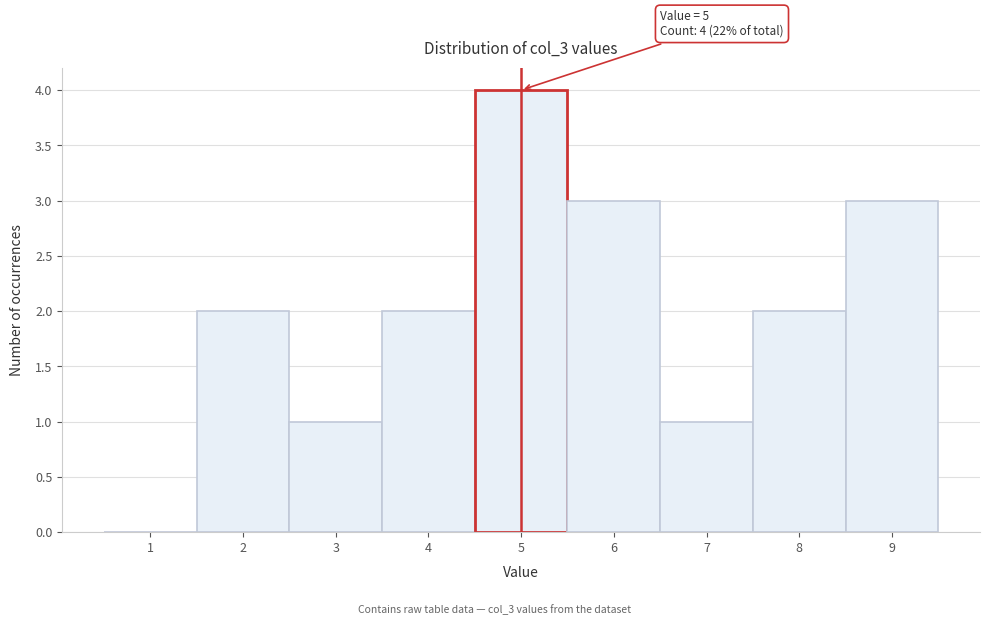

Which range on the x-axis has the tallest bar?

4.5 to 5.5